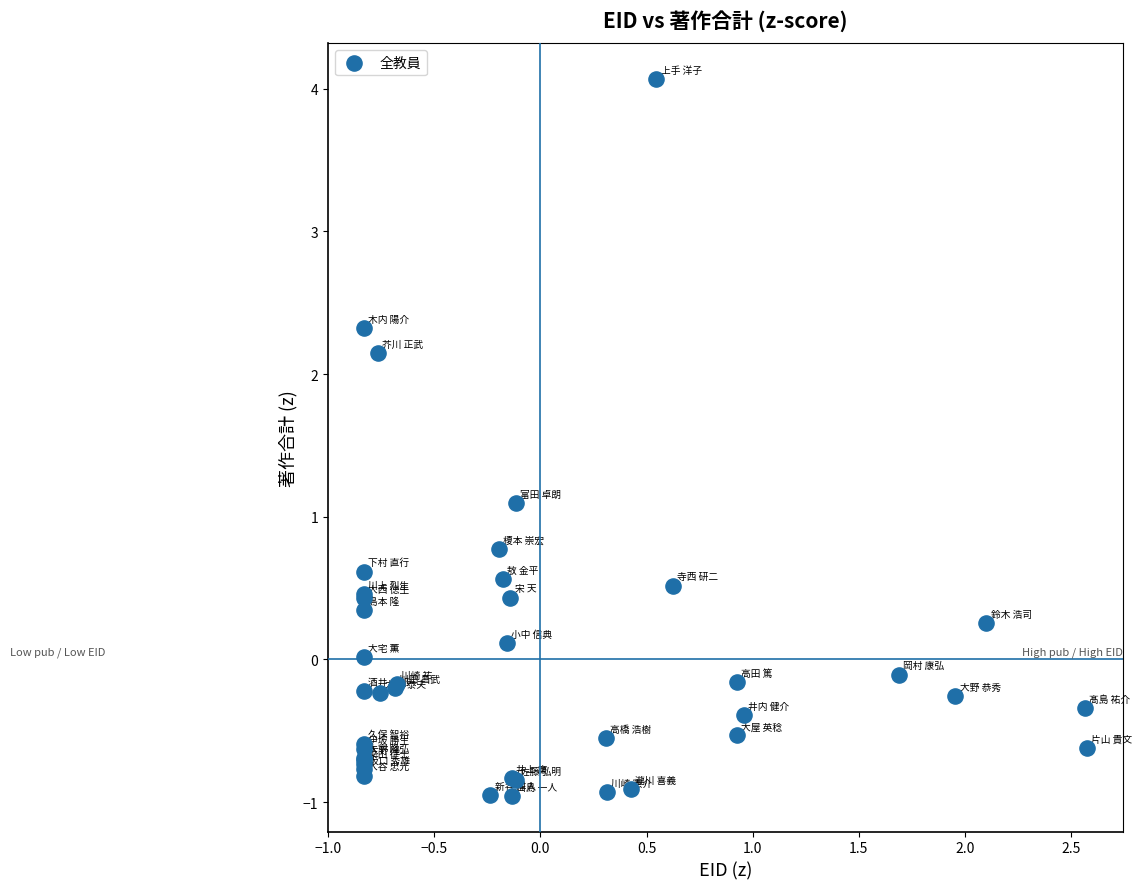

What Y value in the scatter plot is closest to 1?

1.1